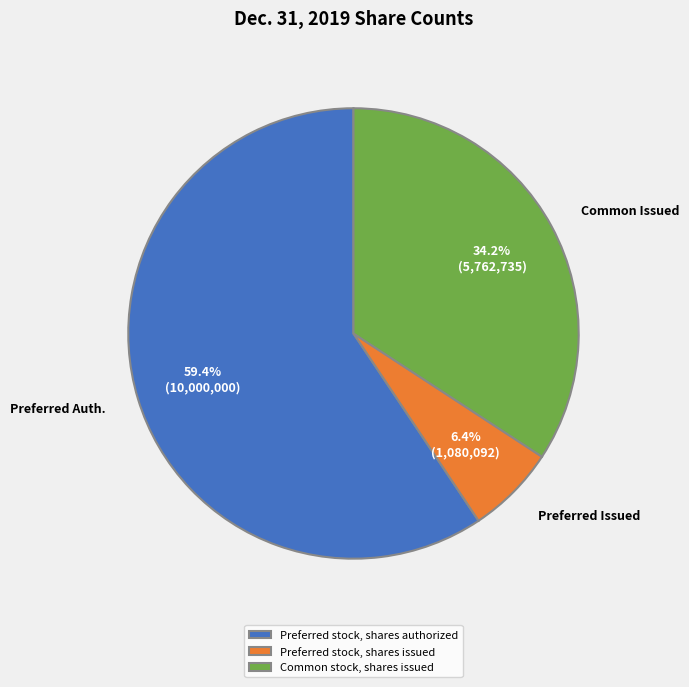

To the nearest percent, what percentage of the pie is Common stock, shares issued?

34%